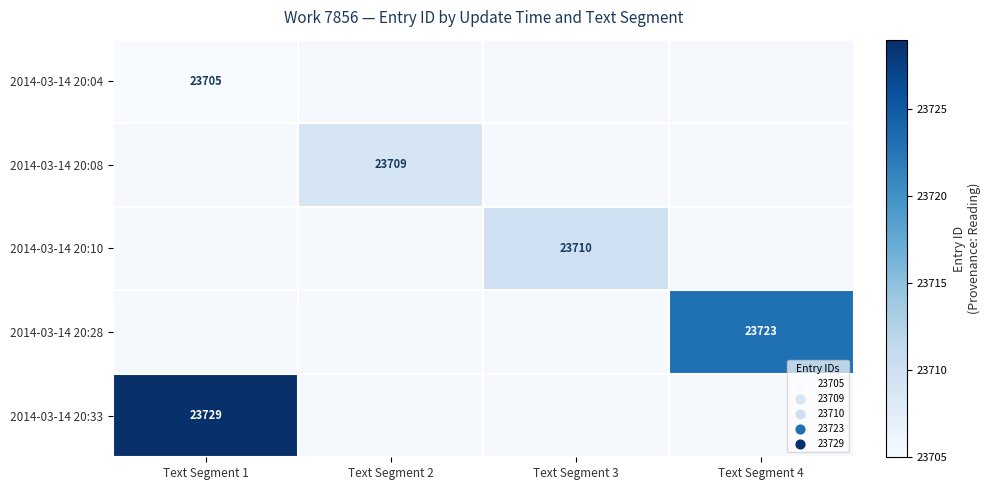

The 2014-03-14 20:04 series shows 13145 at Text Segment 1. True or false?

False